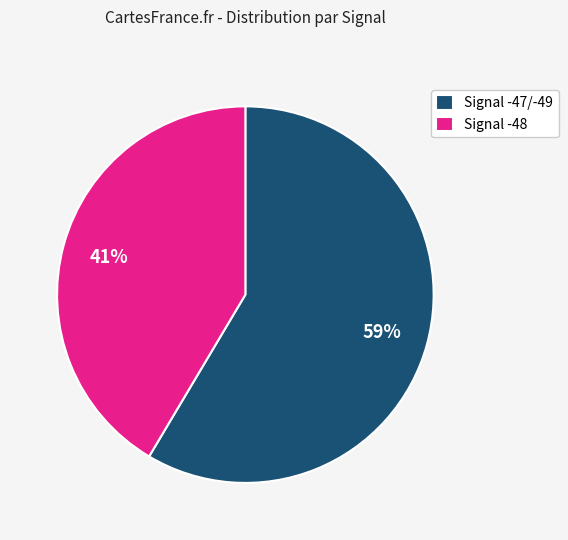

Rank the categories by value from highest to lowest.

Signal -47/-49, Signal -48